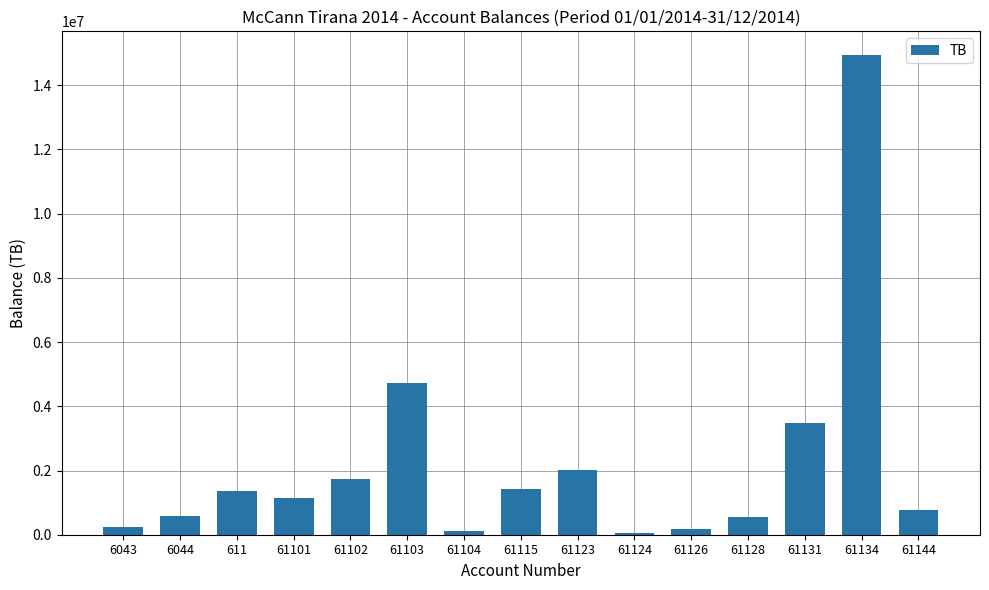

What is the difference between the maximum and second lowest values?

14825258.8